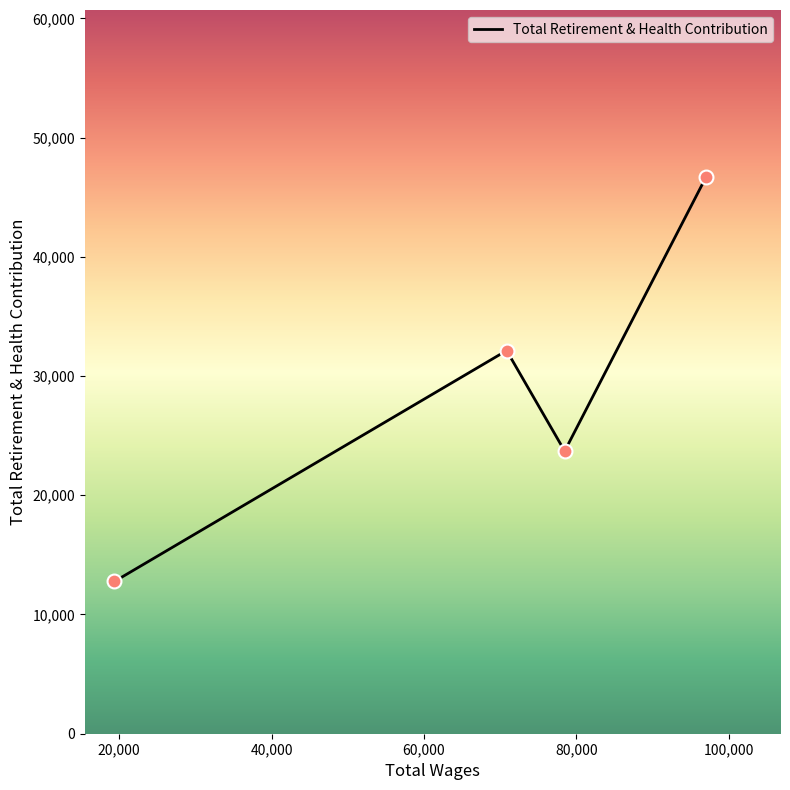

True or false: there are more than 1 points higher than both neighbors.

False